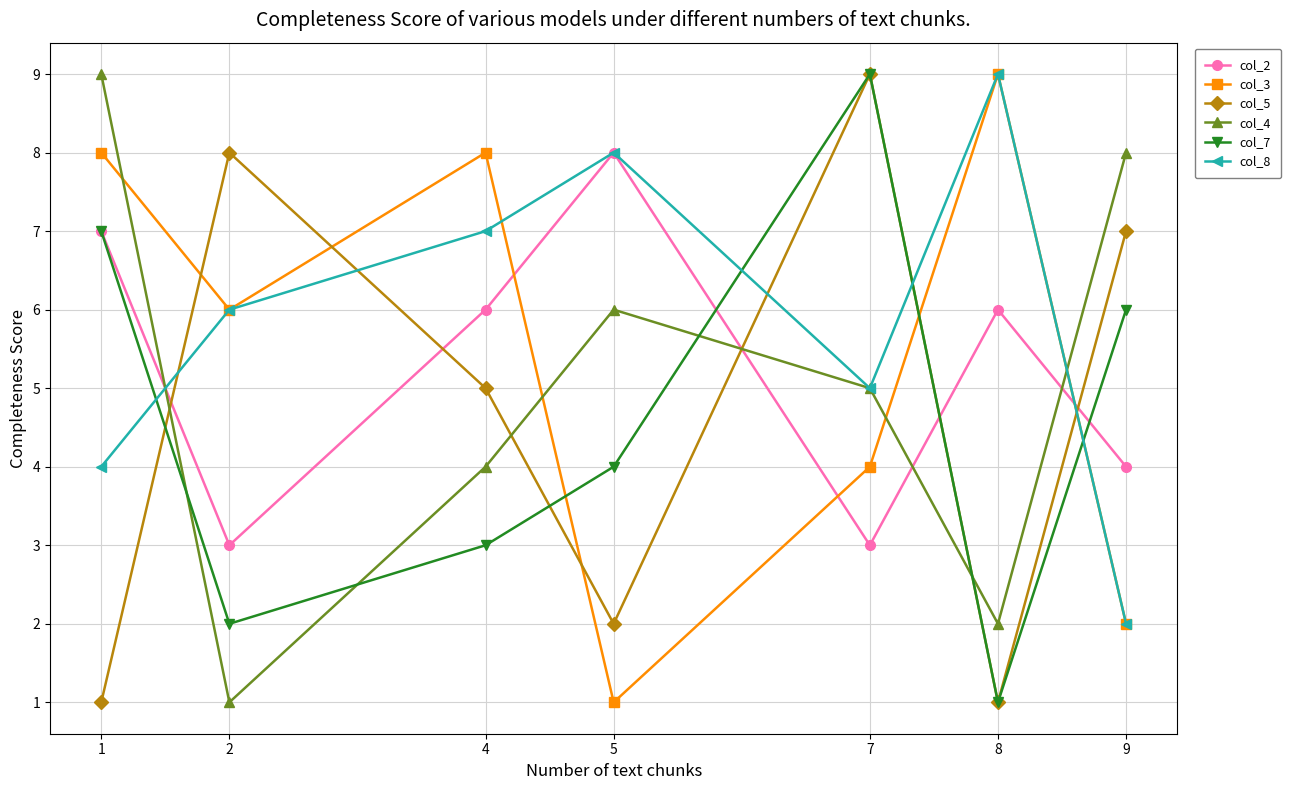

Count the col_3 values in the range 2 to 8.

5